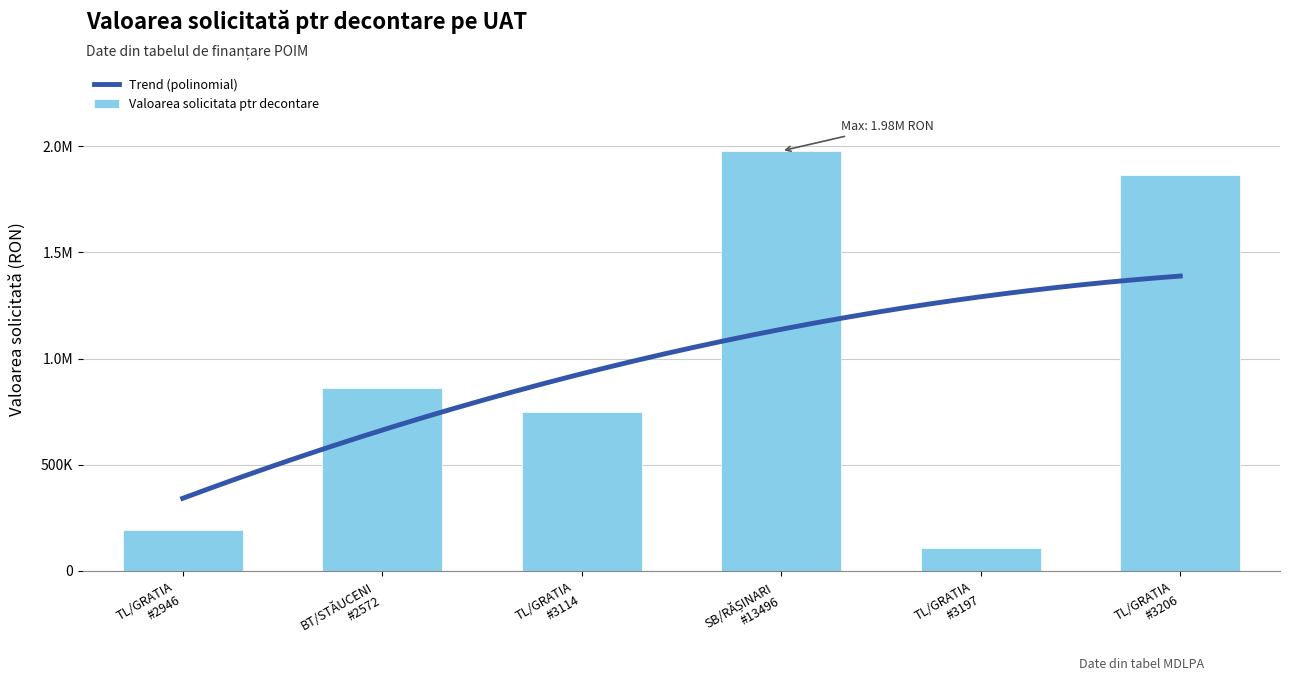

What is the change in value from TL/GRATIA #2946 to TL/GRATIA #3206?

+1670866.2